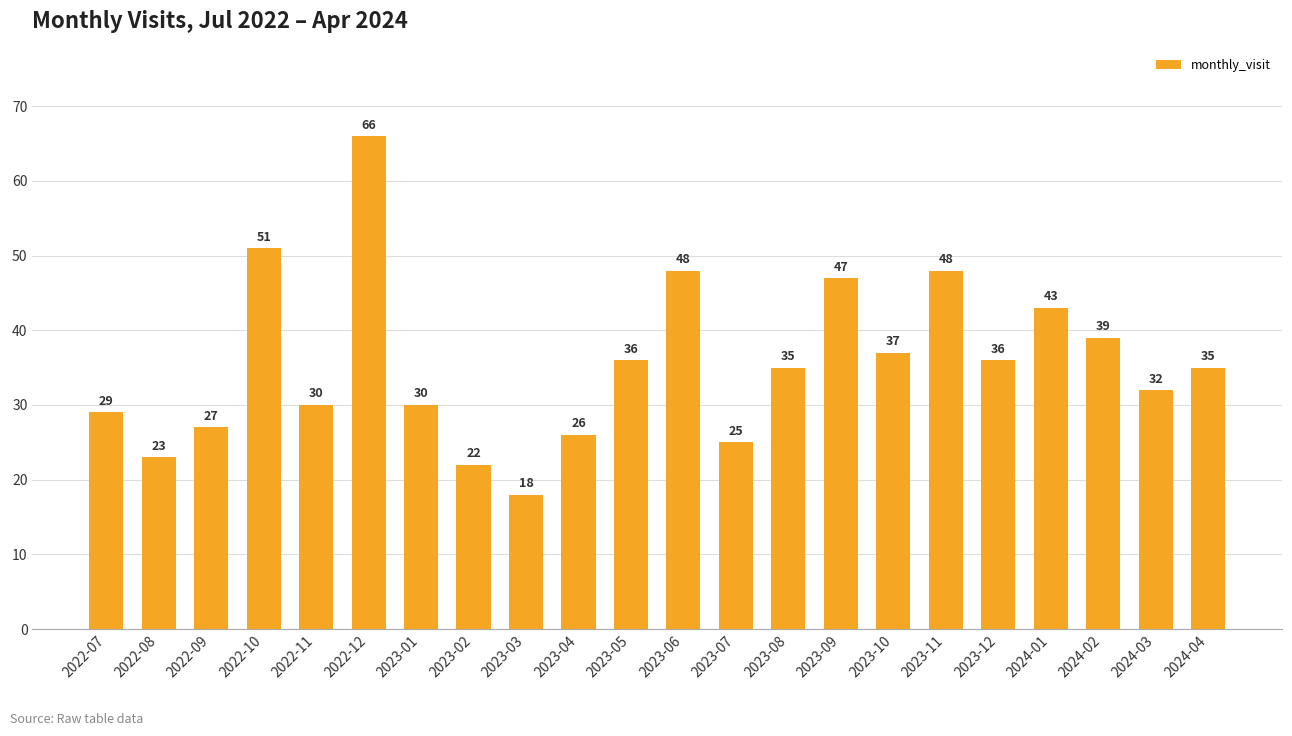

Reading left to right, what are all the values shown in this chart?

29	23	27	51	30	66	30	22	18	26	36	48	25	35	47	37	48	36	43	39	32	35